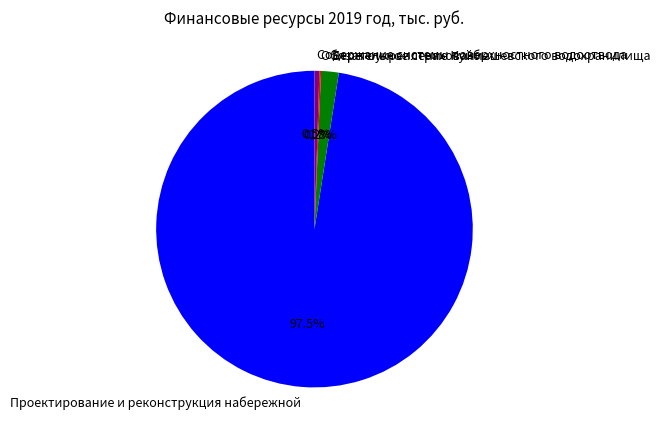

Is there a majority slice in this chart?

Yes